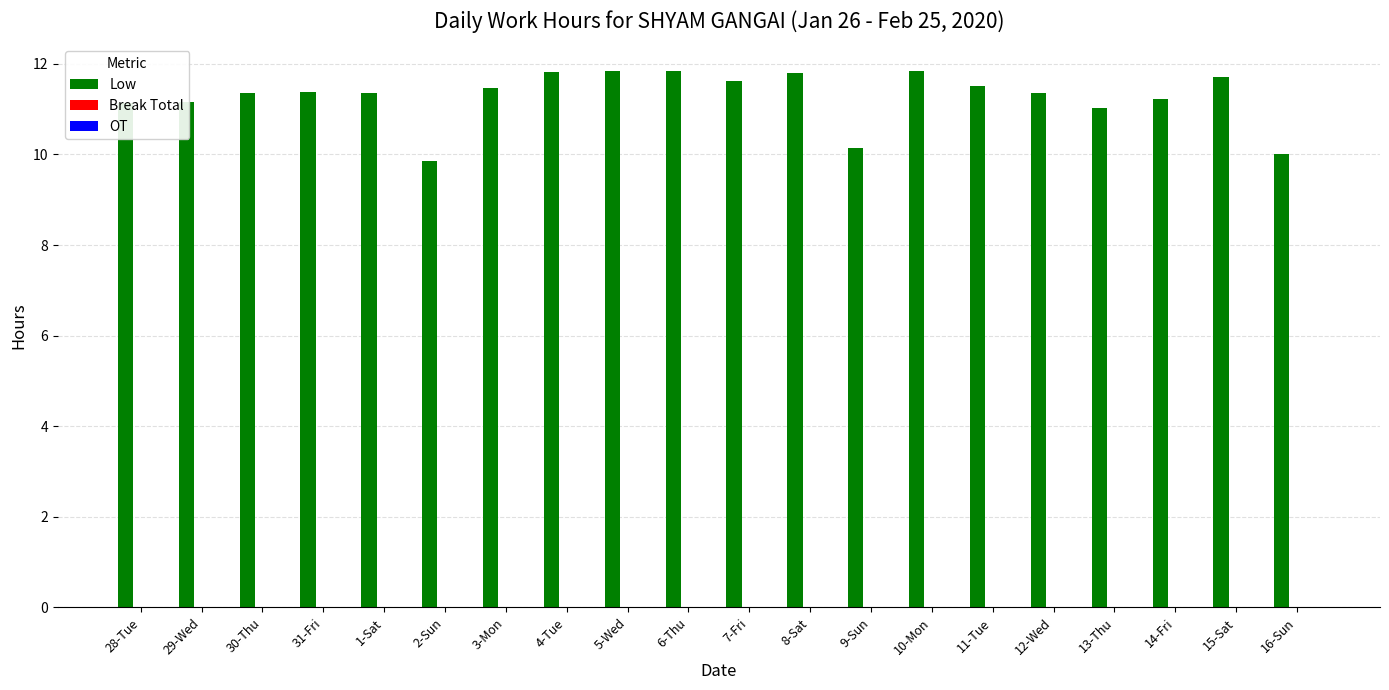

What is the change in value from 6-Thu to 13-Thu?

-0.8